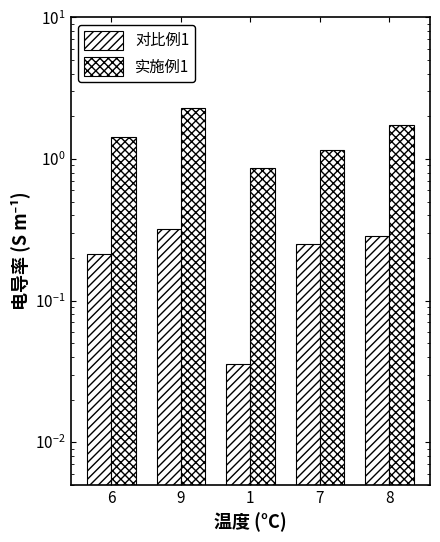

What is the average value of the 对比例1 series?

0.2